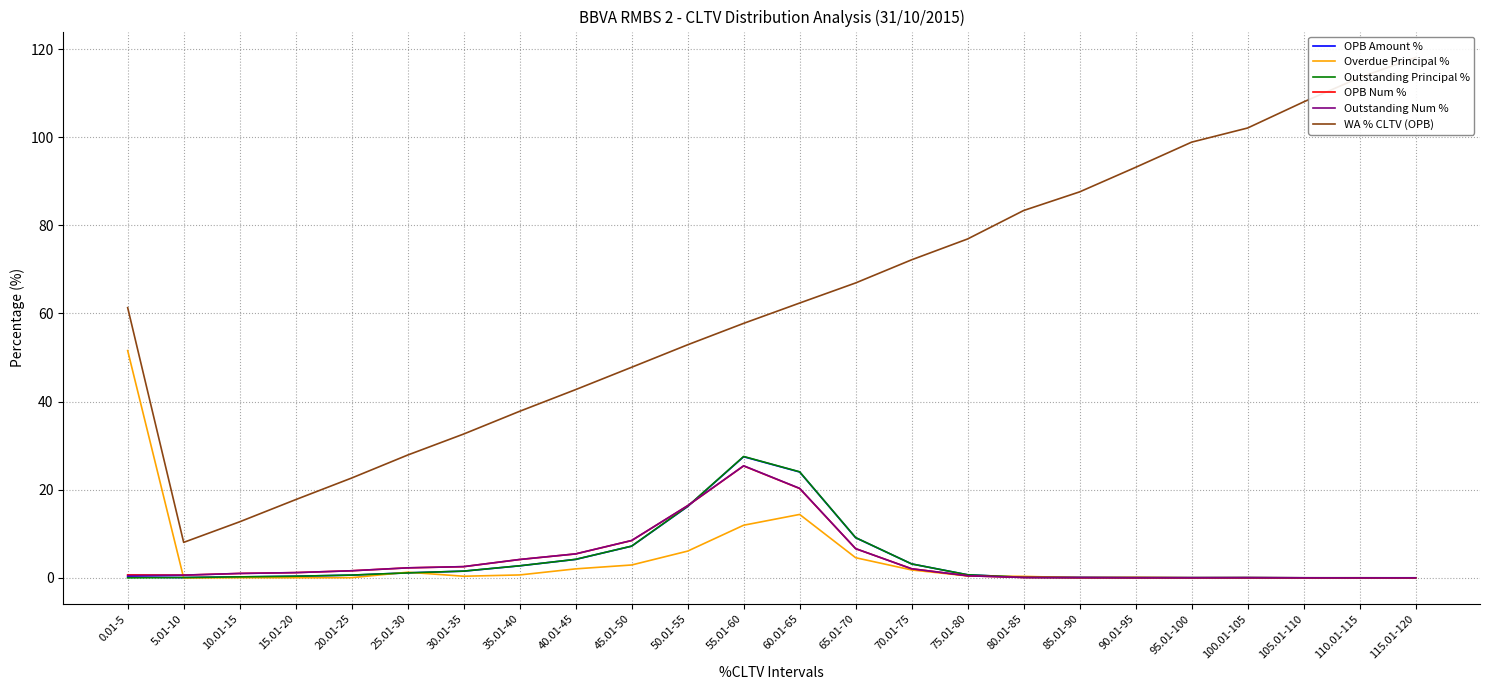

At 65.01-70, list the series in order from smallest to largest.

Overdue Principal %, OPB Num %, Outstanding Num %, OPB Amount %, Outstanding Principal %, WA % CLTV (OPB)